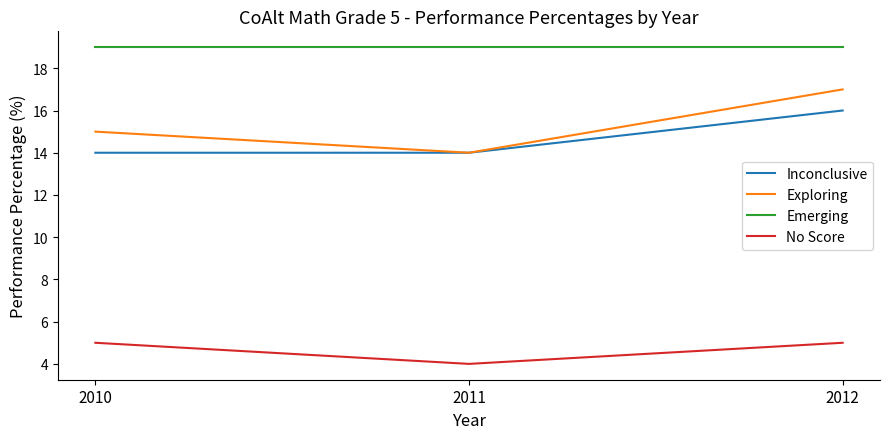

Is it true that Emerging equals 5 at 2010?

False